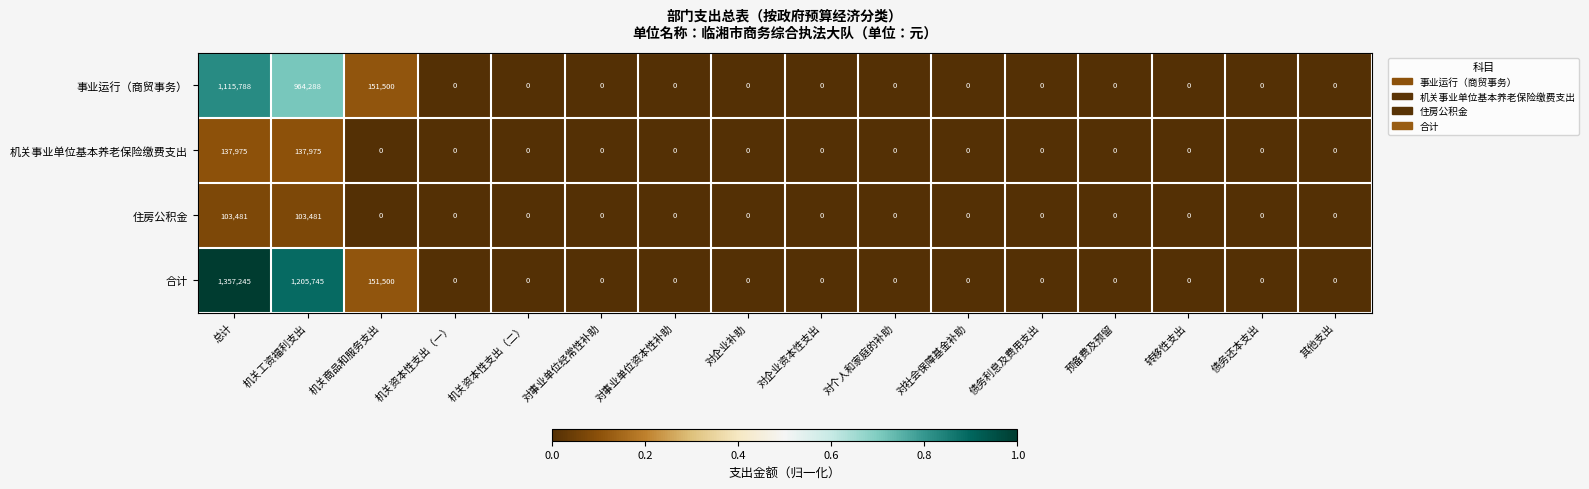

Which series has the largest range (max minus min)?

合计